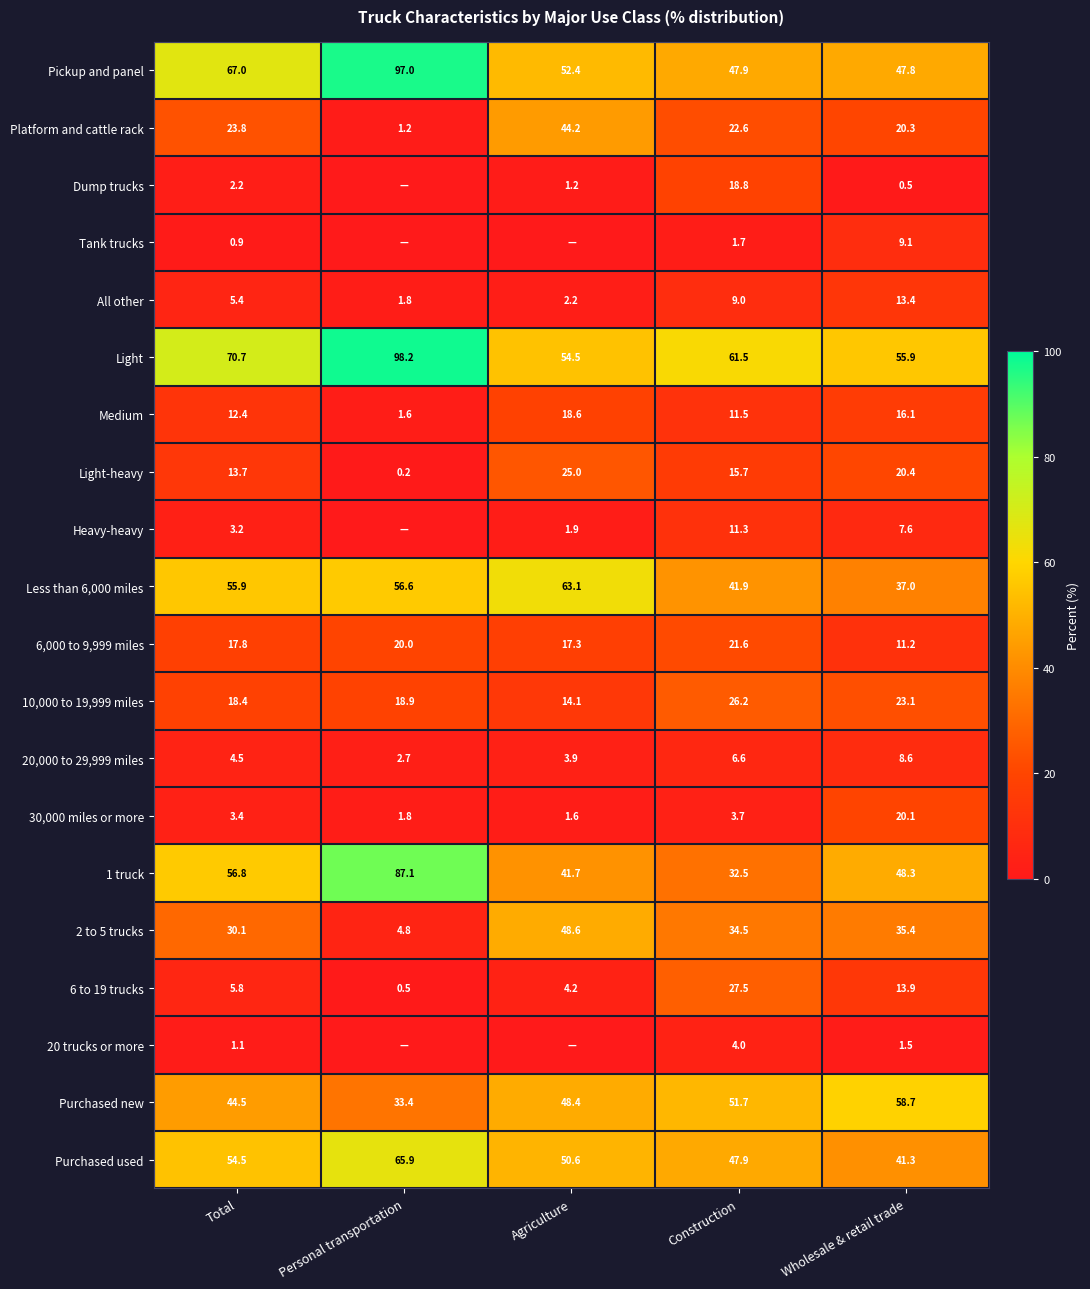

Is the value of Light at Wholesale & retail trade greater than the value of 10,000 to 19,999 miles at Total?

Yes